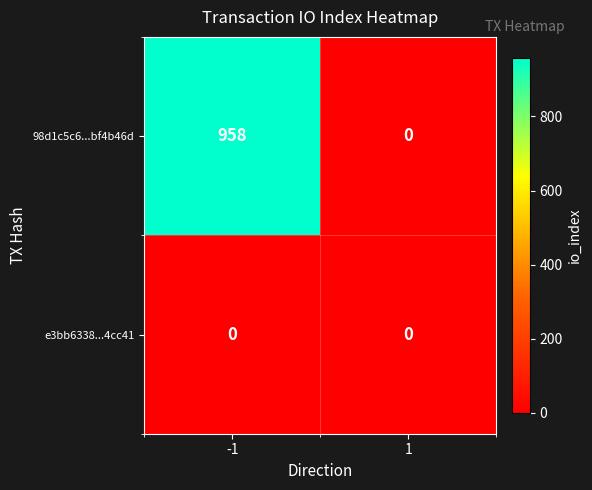

What is the greatest value displayed?

958